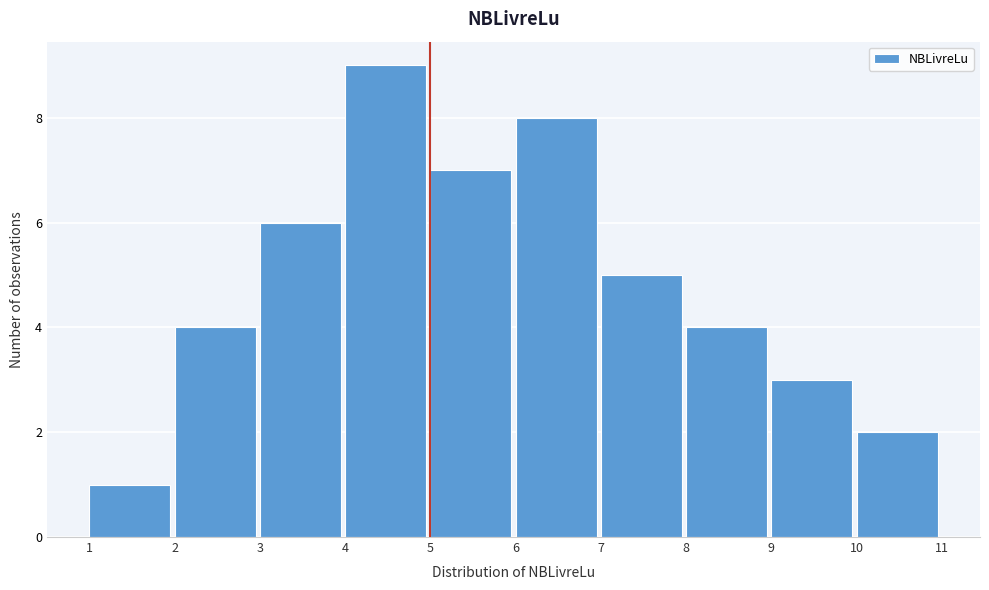

Reading left to right, list every bar in this chart as the range it spans on the x-axis followed by its height. The values are not printed on the chart, so give them approximately, as read against the axis.

1 to 2: 1
2 to 3: 4
3 to 4: 6
4 to 5: 9
5 to 6: 7
6 to 7: 8
7 to 8: 5
8 to 9: 4
9 to 10: 3
10 to 11: 2